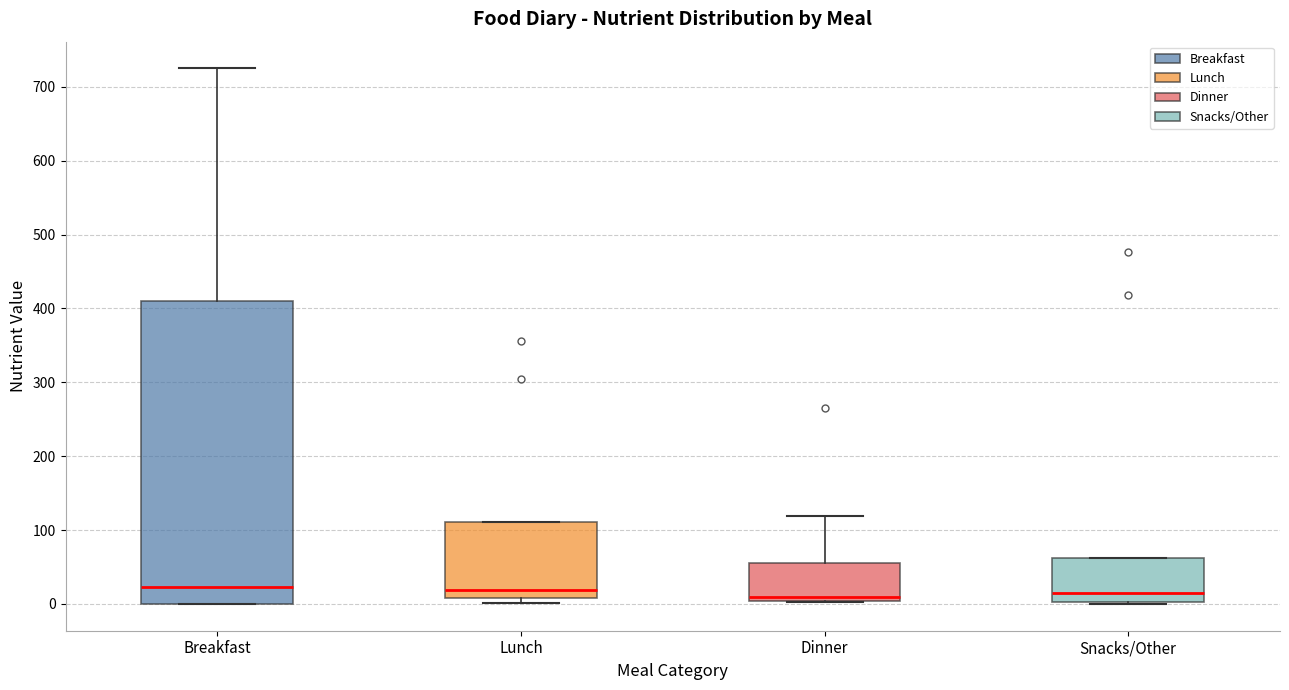

Which box is the tallest, from its lower edge to its upper edge?

Breakfast